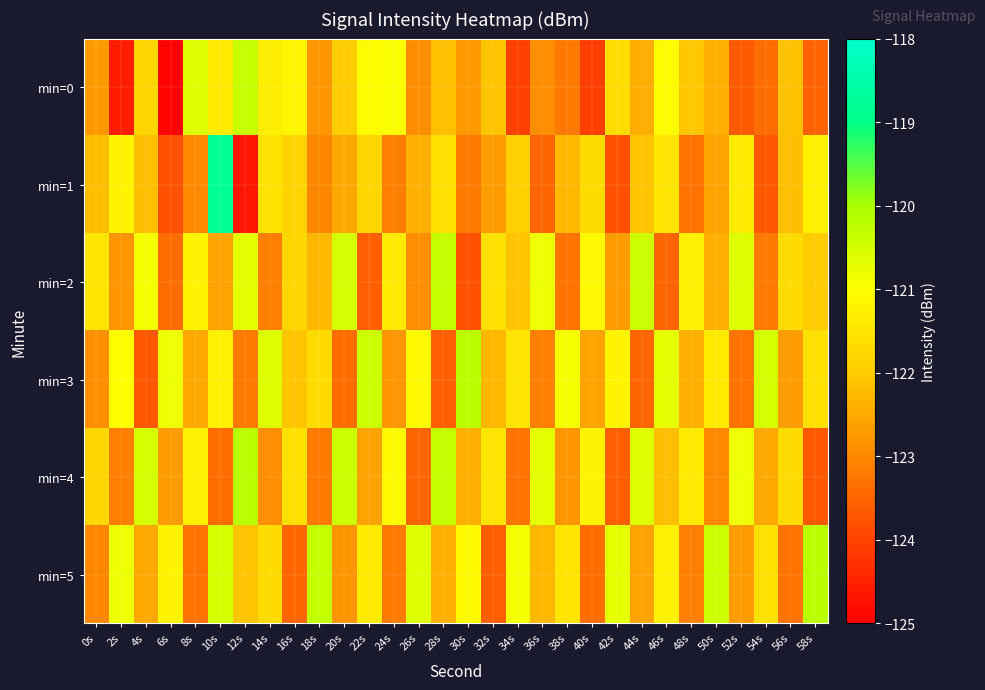

What is the total value across all series at 26s?

-733.4